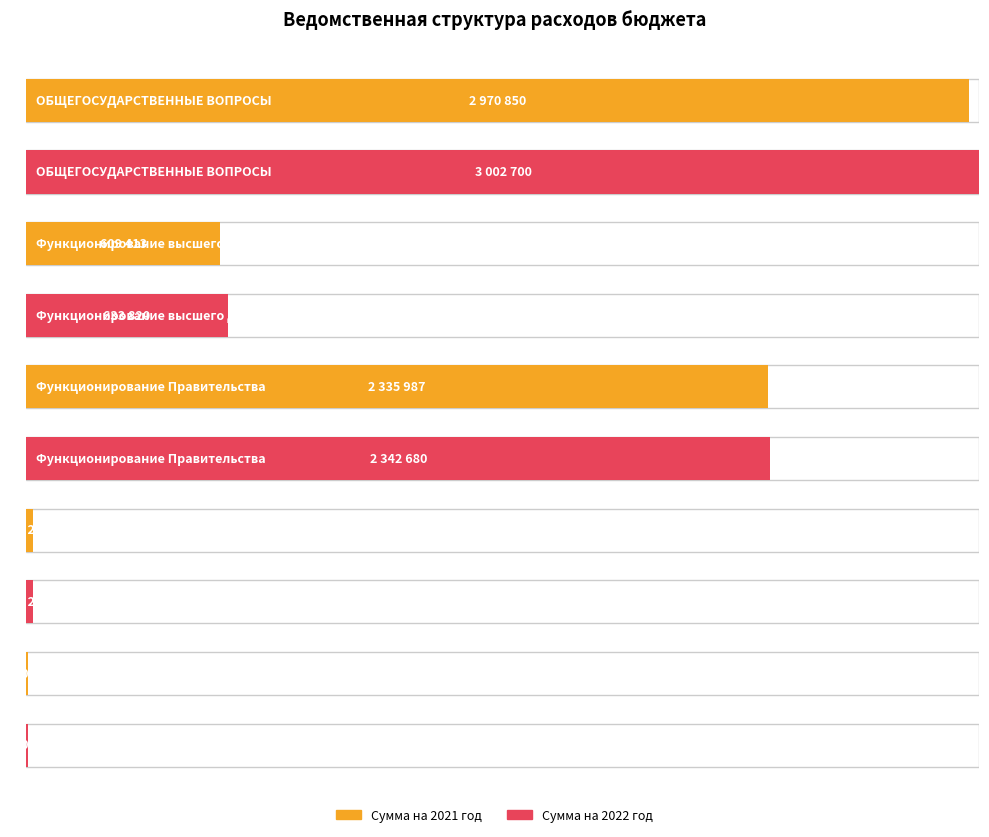

What is the lowest value of the Сумма на 2021 год series?

5000